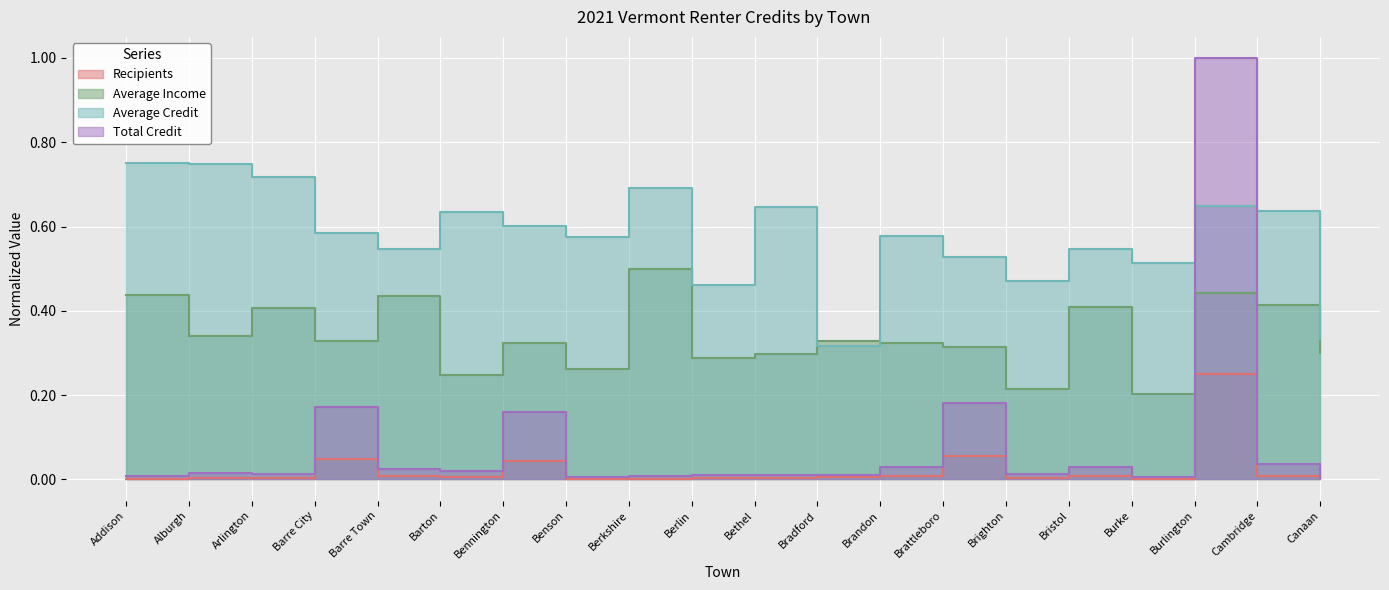

At which label is Average Credit closest to 0?

Bradford